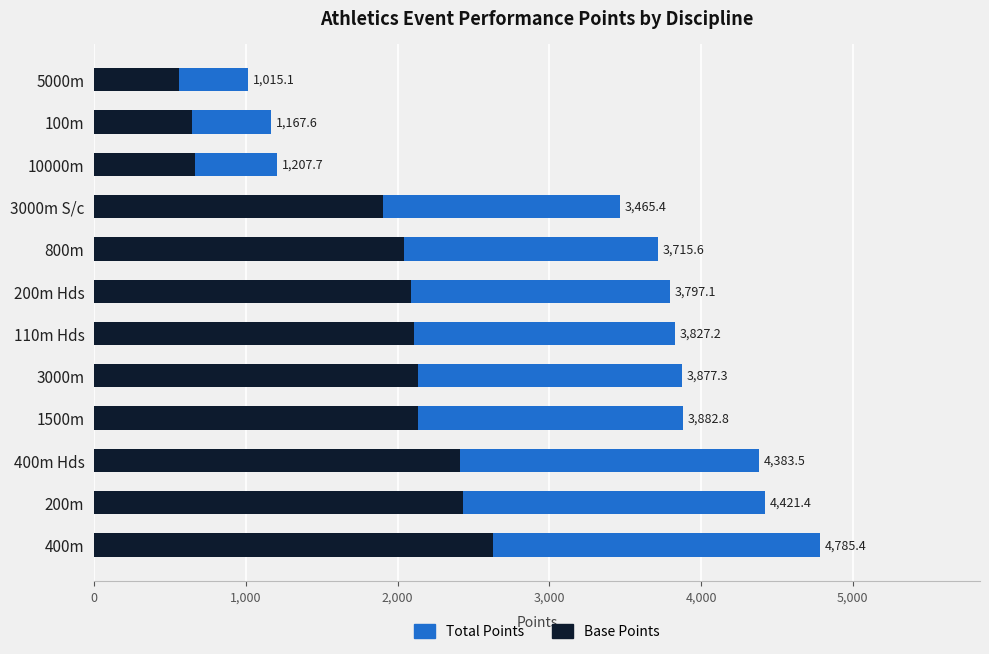

The Base Points series shows 1906.0 at 3000m S/c. True or false?

True